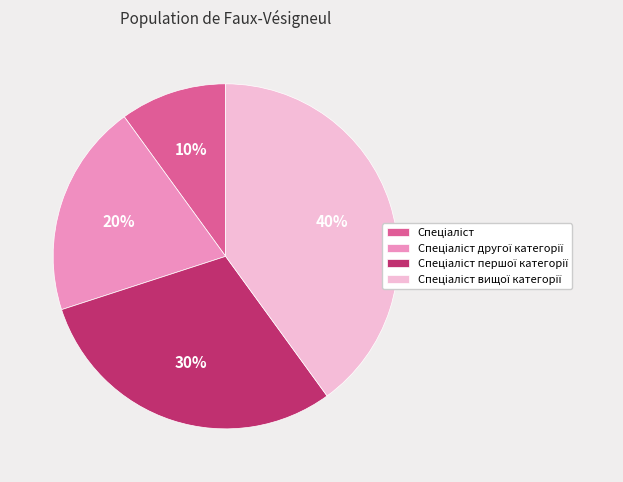

Is there a majority slice in this chart?

No